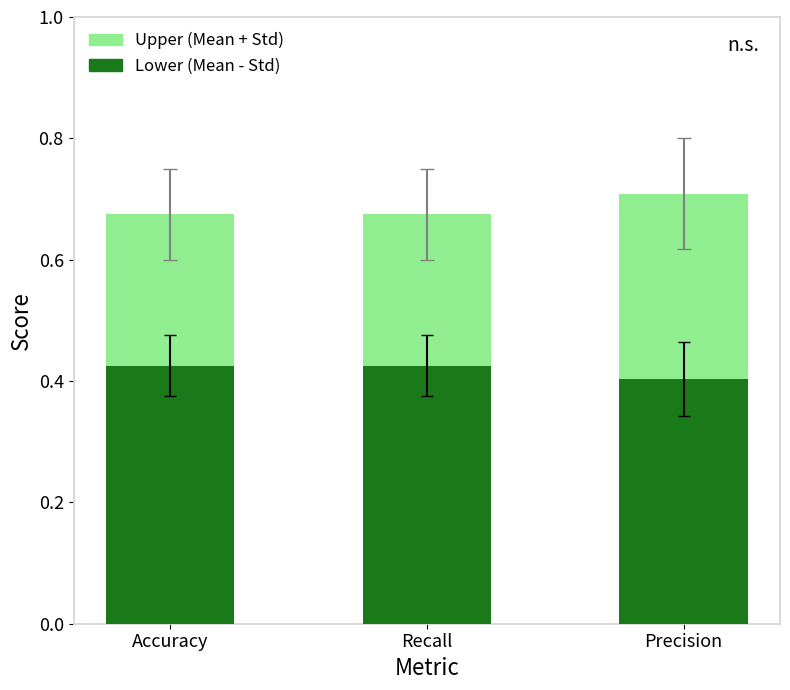

Which series has the largest total across all categories?

Upper (Mean + Std)